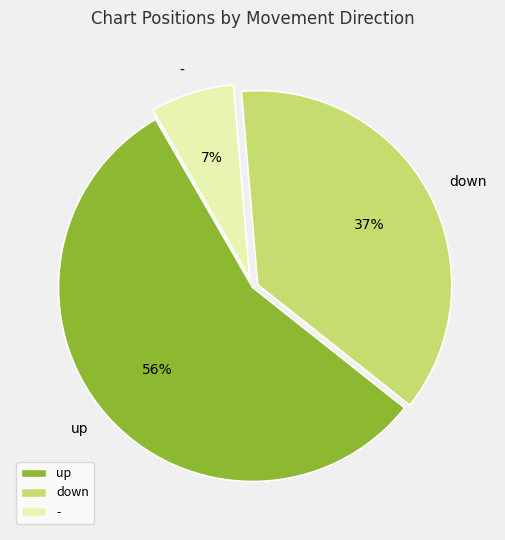

Is it true that - is 1% of the pie?

False